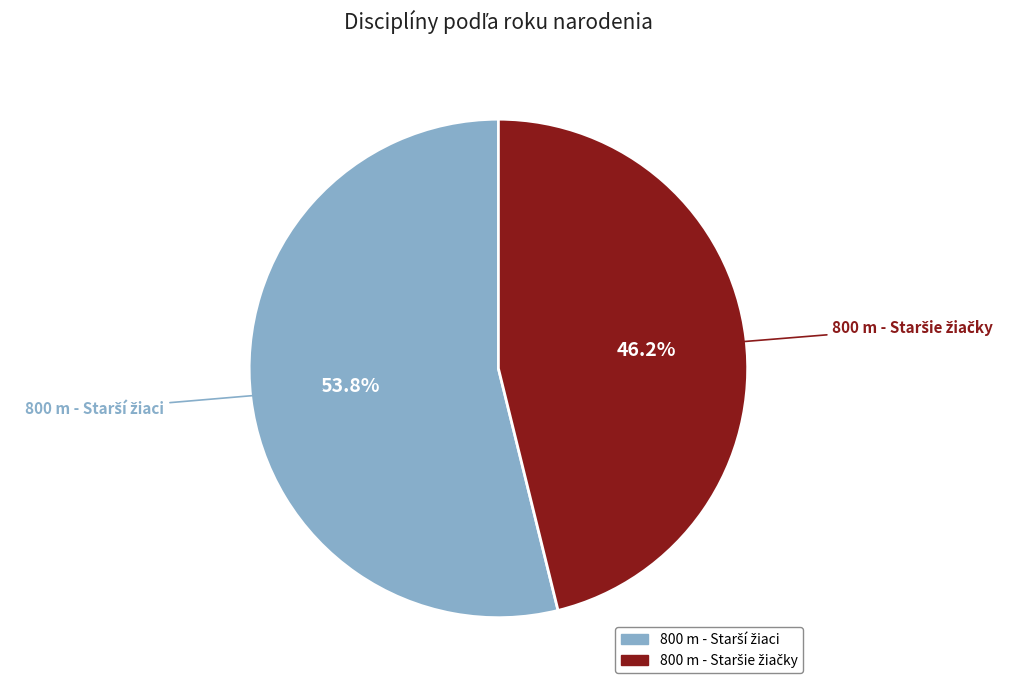

Does any single category account for the majority?

Yes